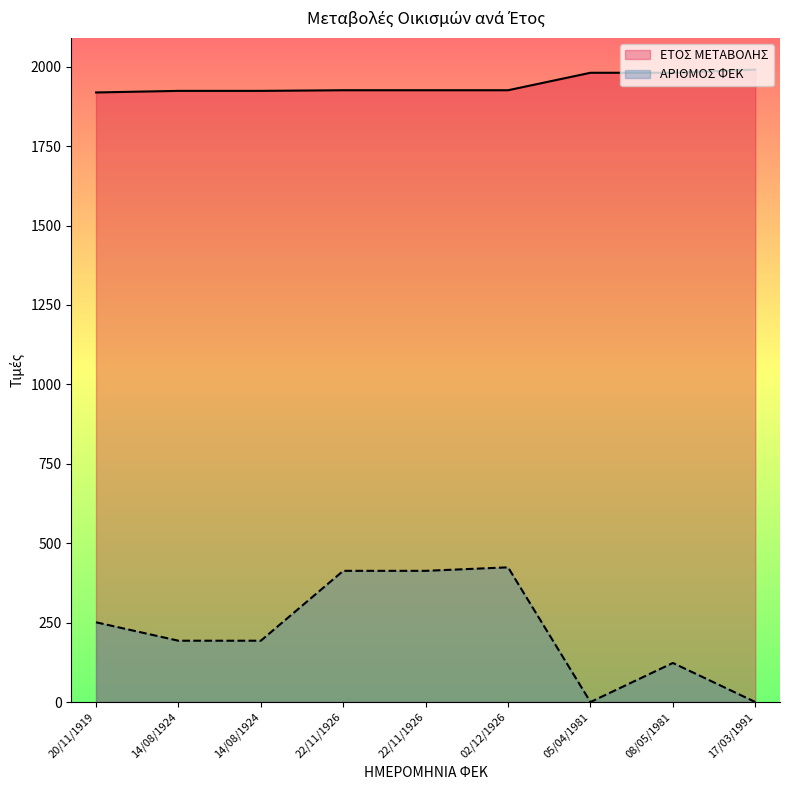

At which category does the chart reach its minimum across all series?

05/04/1981